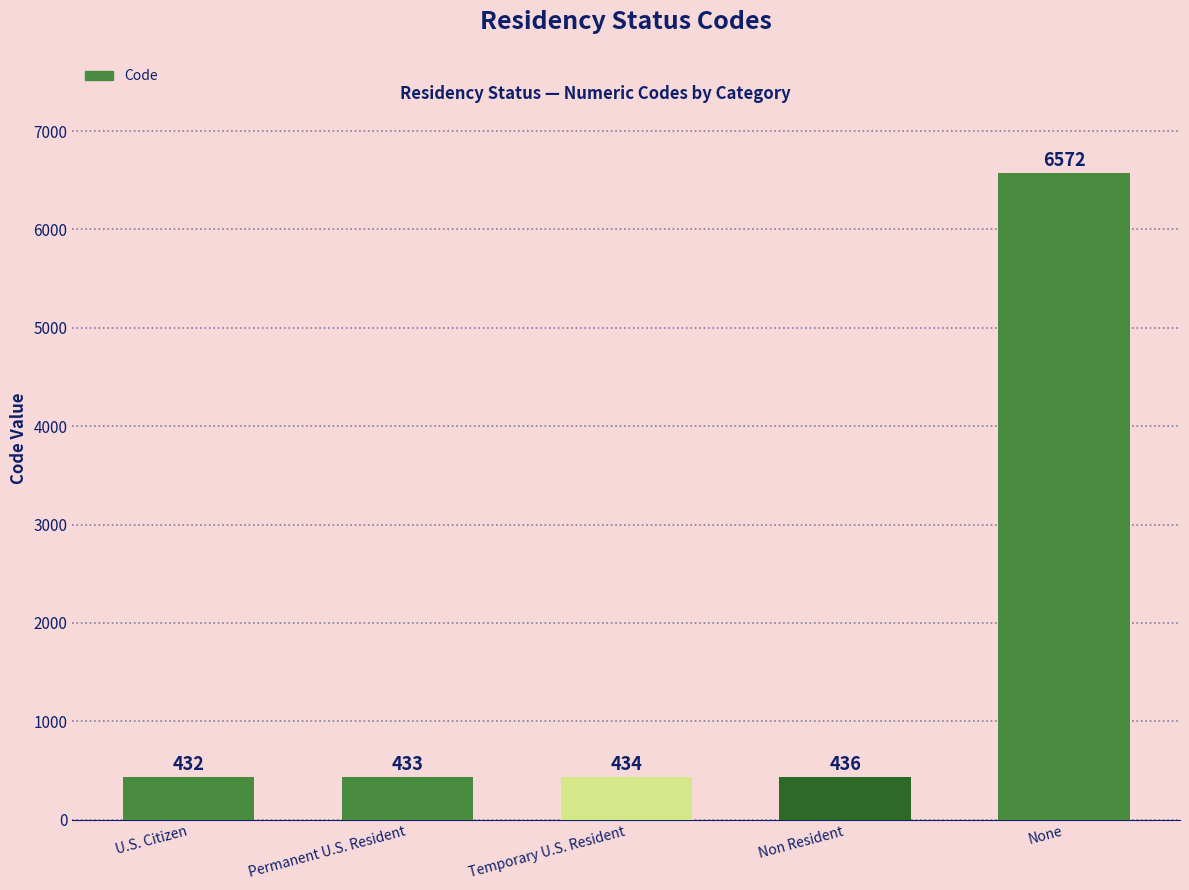

Reading left to right, what are all the values shown in this chart?

U.S. Citizen=432	Permanent U.S. Resident=433	Temporary U.S. Resident=434	Non Resident=436	None=6572